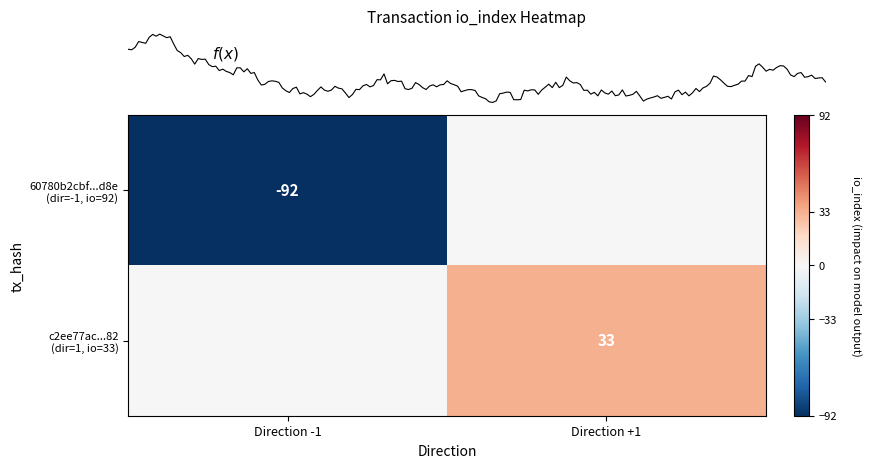

Which series has the widest spread of values?

60780b2cbf...d8e (dir=-1, io=92)